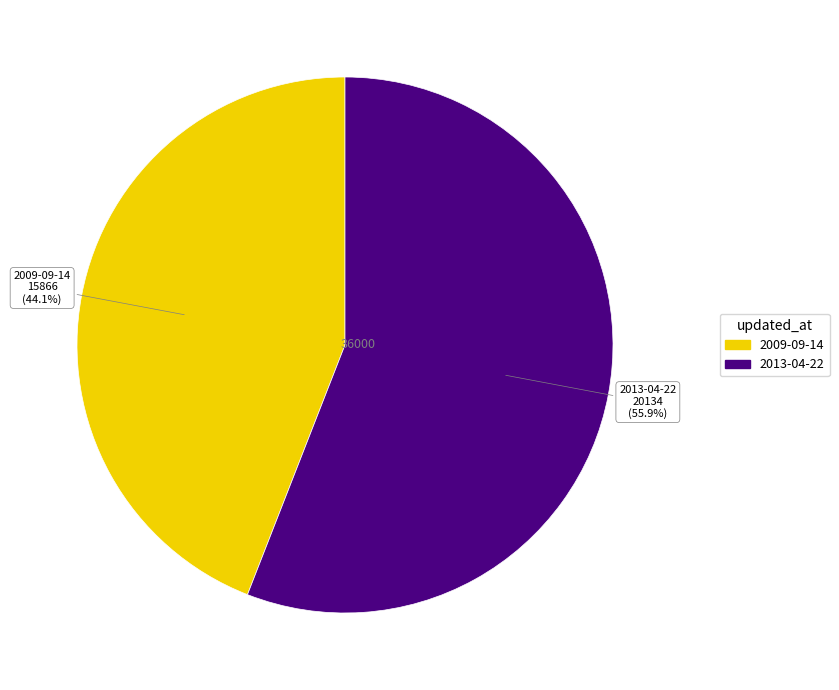

Does 2013-04-22 account for over 50% of the chart?

Yes